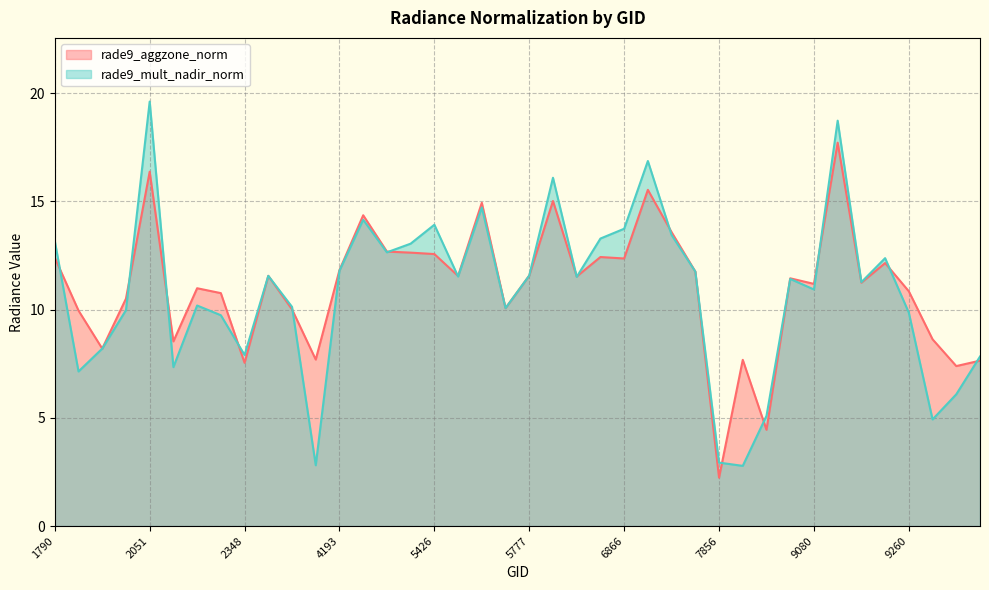

The value of rade9_mult_nadir_norm at 6704 is 4.0. True or false?

False